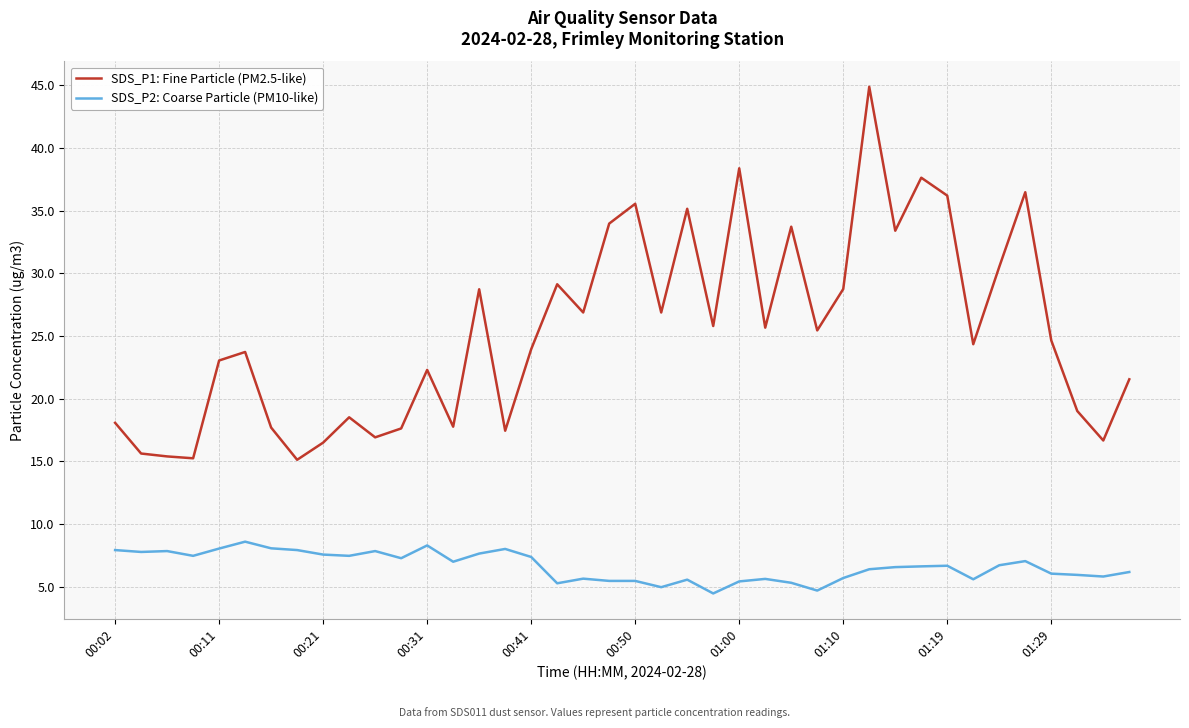

Rank the series by their average value, from highest to lowest.

SDS_P1: Fine Particle (PM2.5-like), SDS_P2: Coarse Particle (PM10-like)